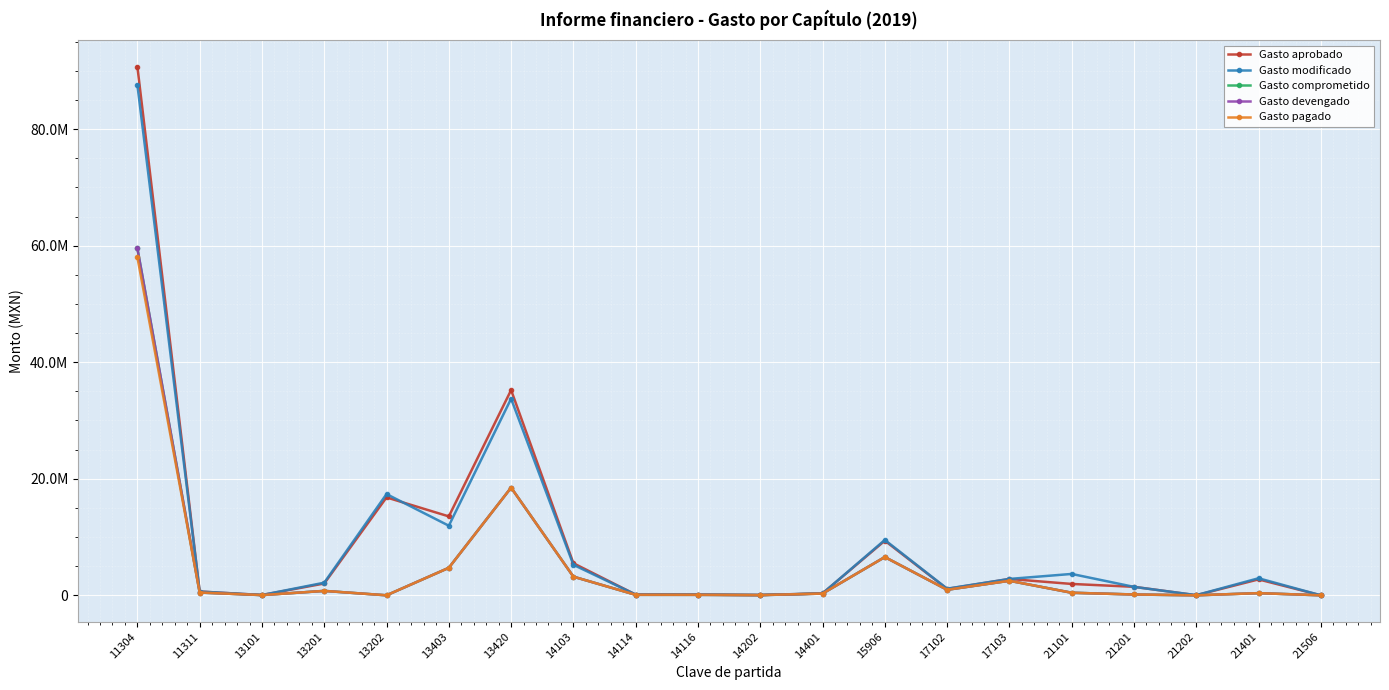

Reading left to right, extract all data points from this chart.

Gasto aprobado: 90724863.4	649979.8	48900.0	2026596.2	16799290.5	13541830.0	35218374.8	5504243.6	122836.7	114069.5	49805.2	321306.0	9372000.0	1099205.0	2803500.0	1948428.7	1455630.0	16160.0	2730864.9	480.0
Gasto modificado: 87589938.2	642396.6	49257.5	2164797.7	17369062.2	11940673.5	33737258.6	5230444.5	124425.9	111329.3	50452.6	321306.0	9496309.7	1136685.0	2808000.0	3665922.5	1445630.0	25160.0	2924578.0	480.0
Gasto comprometido: 59547008.7	475026.8	36402.5	755411.2	0.0	4715540.6	18477284.7	3198236.5	86521.2	80346.1	31314.2	293957.8	6563333.4	948320.0	2492900.0	438280.0	137297.6	0.0	371156.0	0.0
Gasto devengado: 59547008.7	475026.8	36402.5	755411.2	0.0	4715540.6	18477284.7	3198236.5	86521.2	80346.1	31314.2	293957.8	6563333.4	948320.0	2492900.0	438280.0	137297.6	0.0	371156.0	0.0
Gasto pagado: 58026980.4	475026.8	36402.5	755411.2	0.0	4715540.6	18477284.7	3198236.5	81801.0	75962.8	31314.2	293957.8	6563225.2	948320.0	2492900.0	438280.0	137297.6	0.0	371156.0	0.0